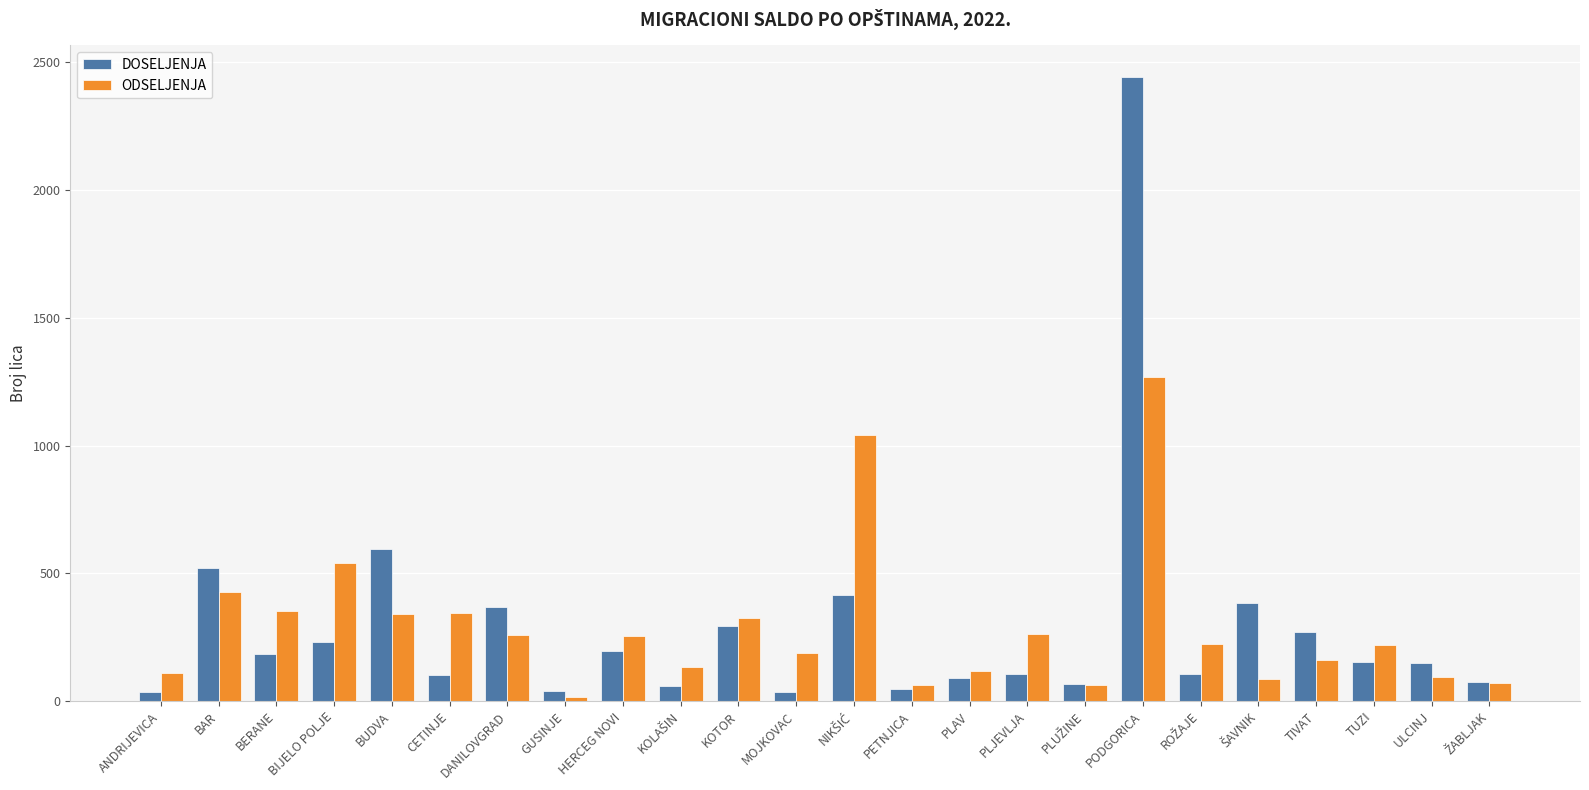

Which category has the highest value across all series?

PODGORICA